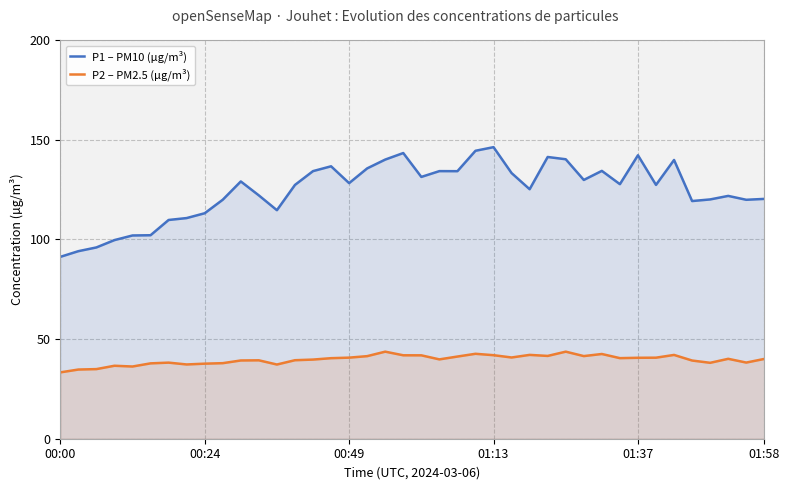

Which series has the largest total across all categories?

P1 – PM10 (µg/m³)